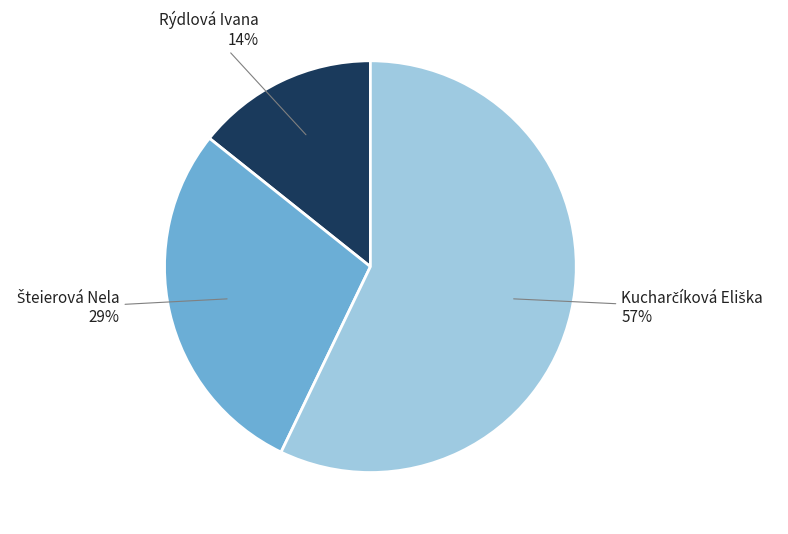

How many slices are in this pie chart?

3